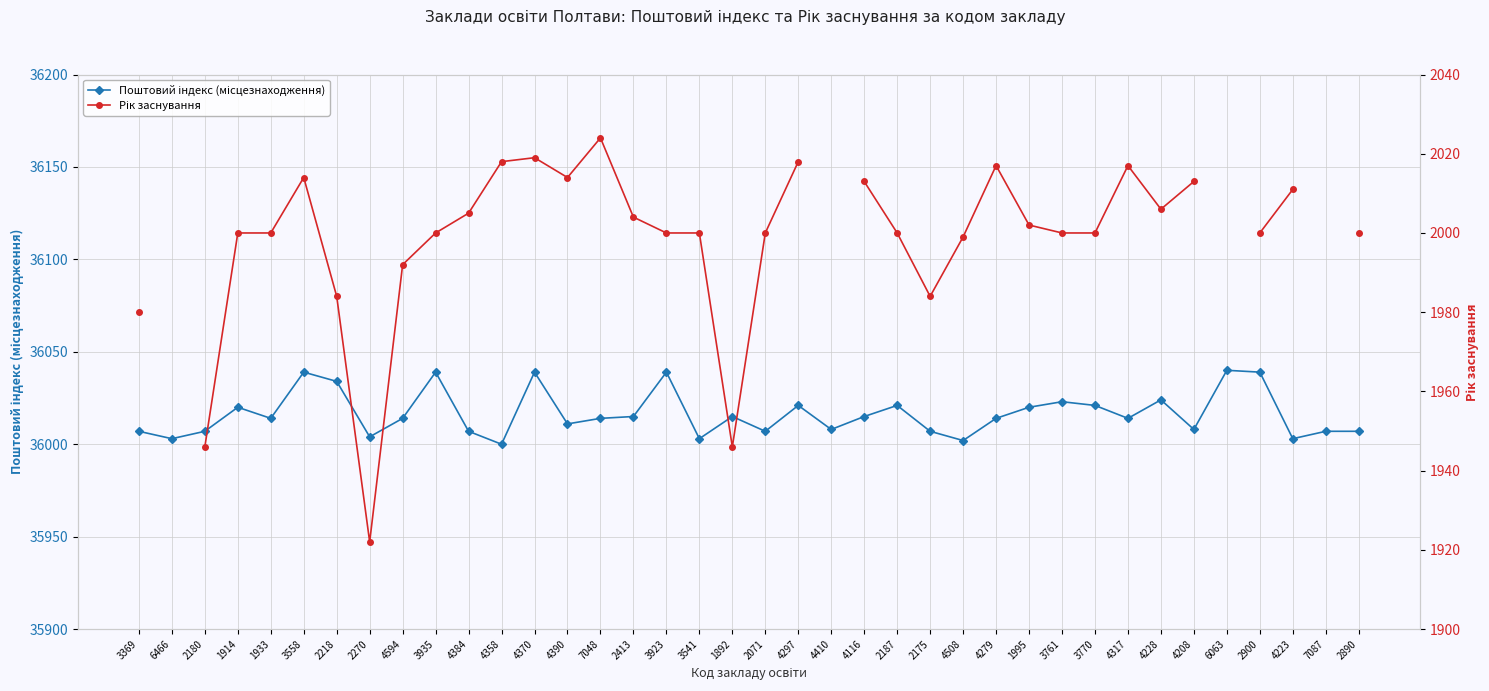

True or false: Поштовий індекс (місцезнаходження) and Рік заснування cross at least once.

False